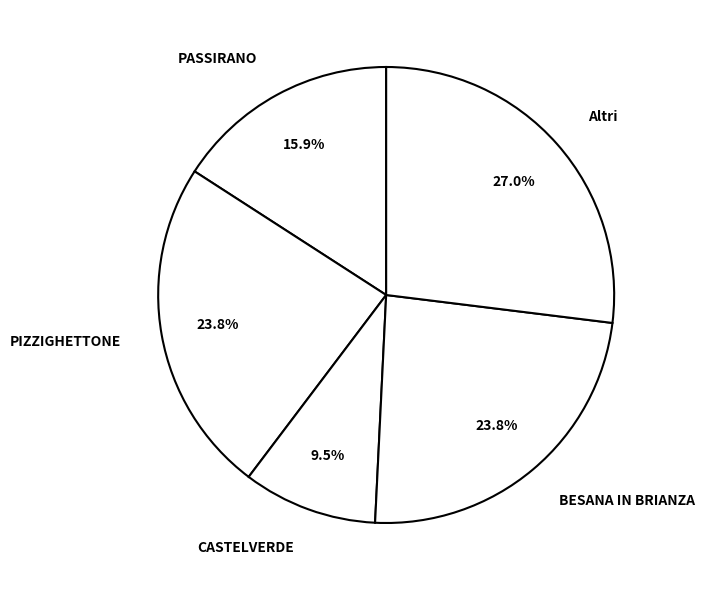

What is the smallest slice in the pie chart?

CASTELVERDE